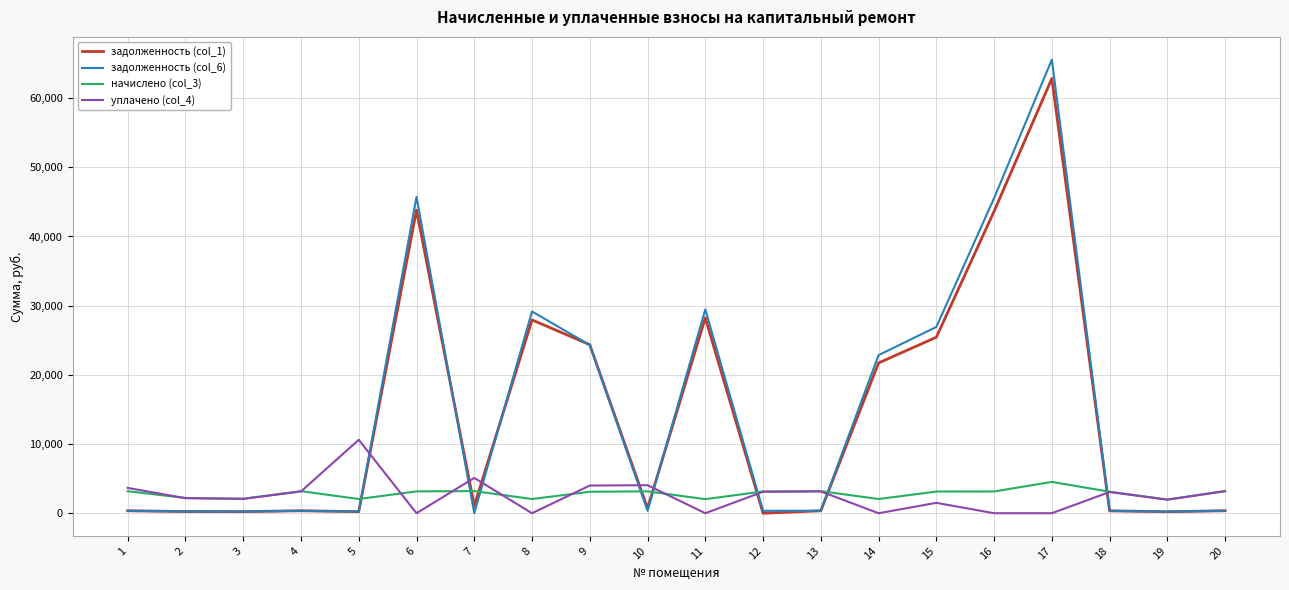

The value of уплачено (col_4) at 1 is 3658.6. True or false?

True